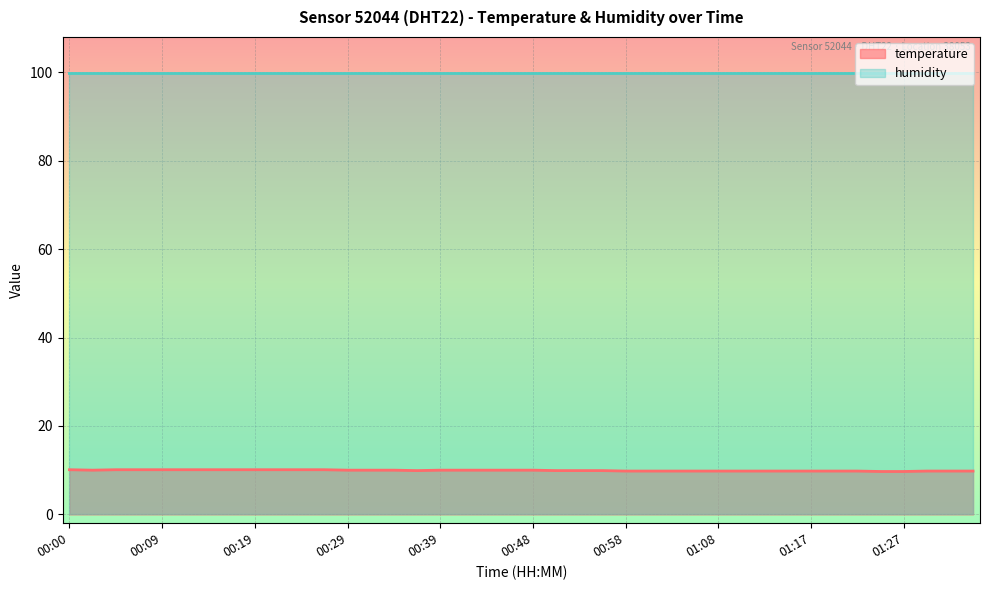

How many points are lower than both their immediate neighbors (excluding endpoints)?

2